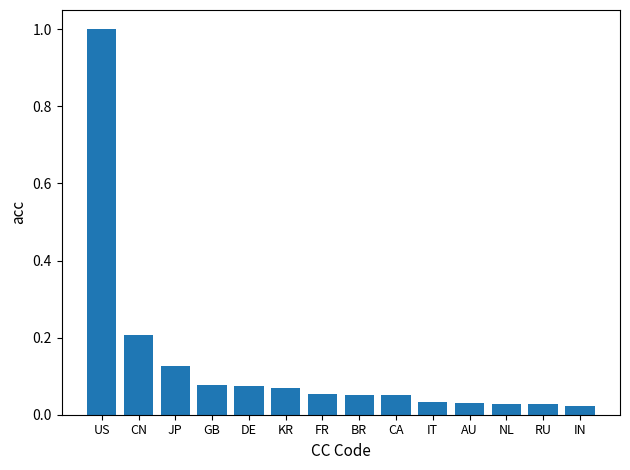

Which has a higher value, CN or KR?

CN